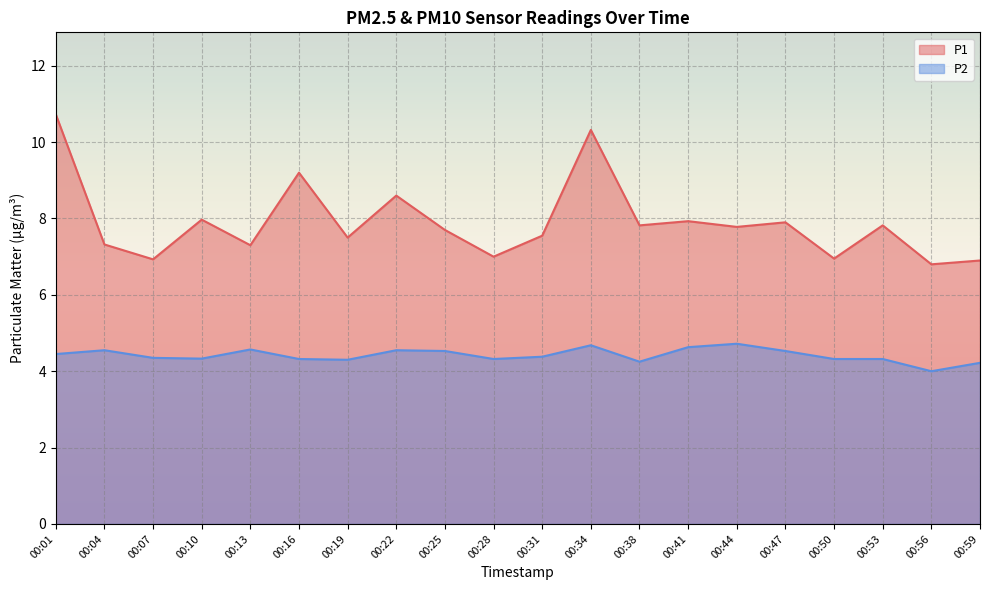

Is it true that P2 equals 4.5 at 00:01?

True